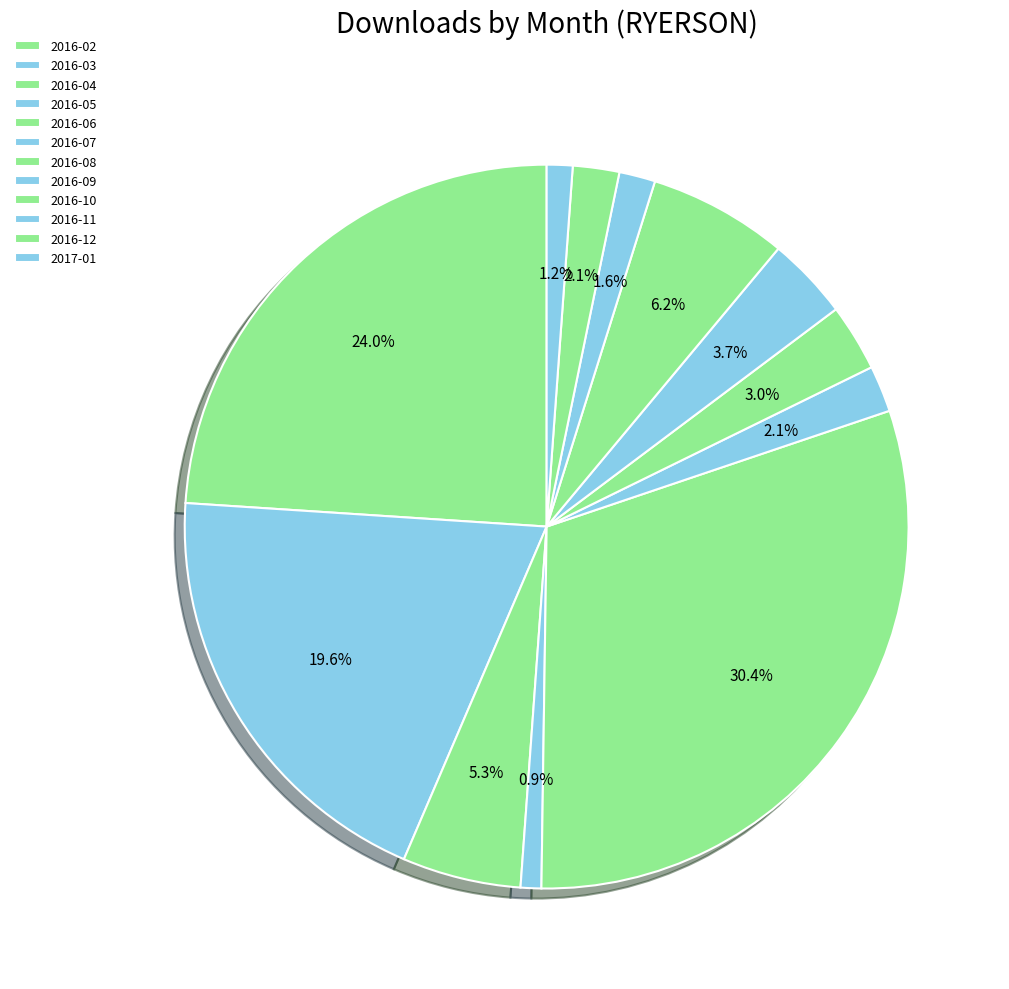

Count the number of slices in the pie.

12